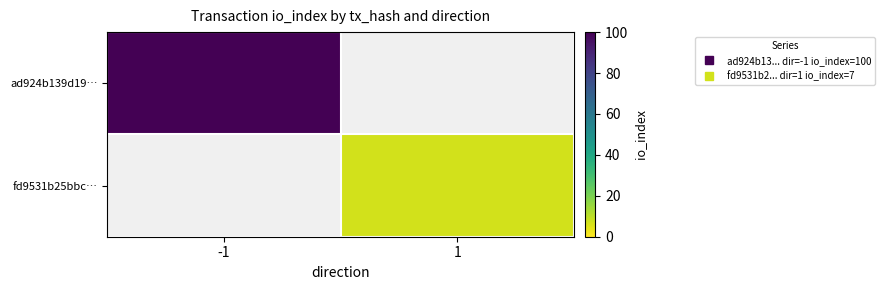

Is the value of fd9531b25bbc… at -1 greater than the value of ad924b139d19… at -1?

No